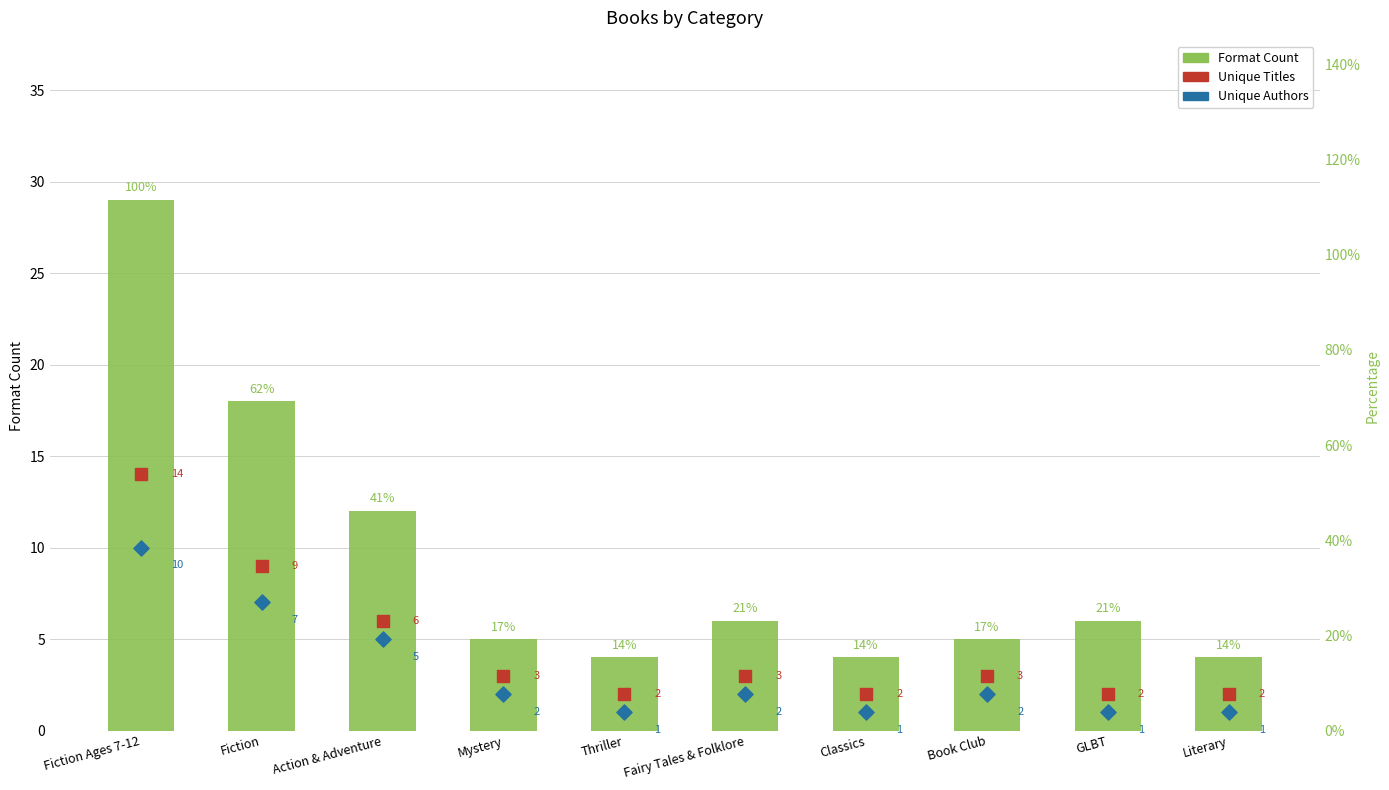

What is the ratio of the value at Fiction to the value at GLBT?

3.0